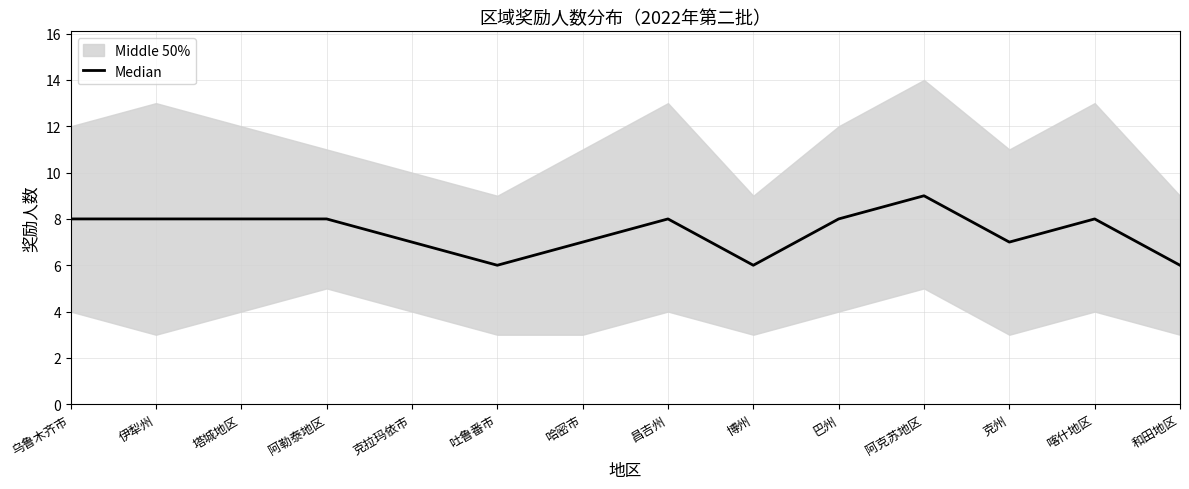

Reading right to left, extract all data points from this chart.

6	8	7	9	8	6	8	7	6	7	8	8	8	8